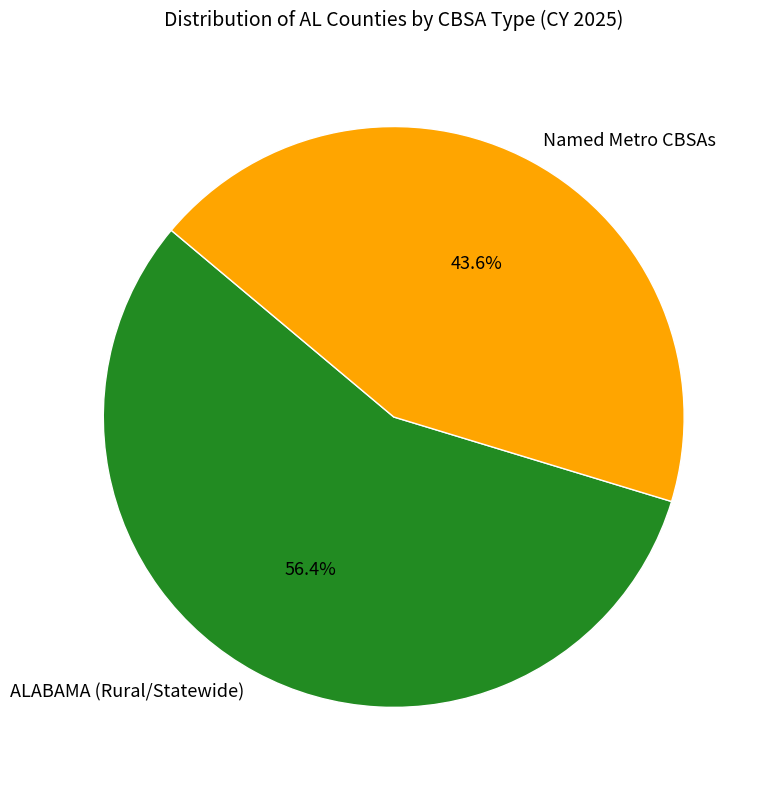

Which category has the smallest portion of the pie?

Named Metro CBSAs